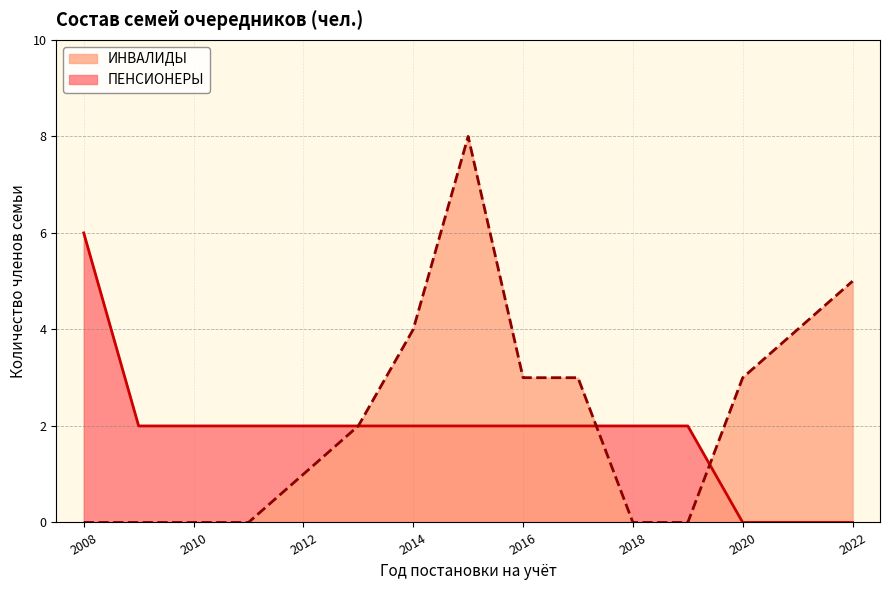

True or false: ИНВАЛИДЫ and ПЕНСИОНЕРЫ intersect in this chart.

True